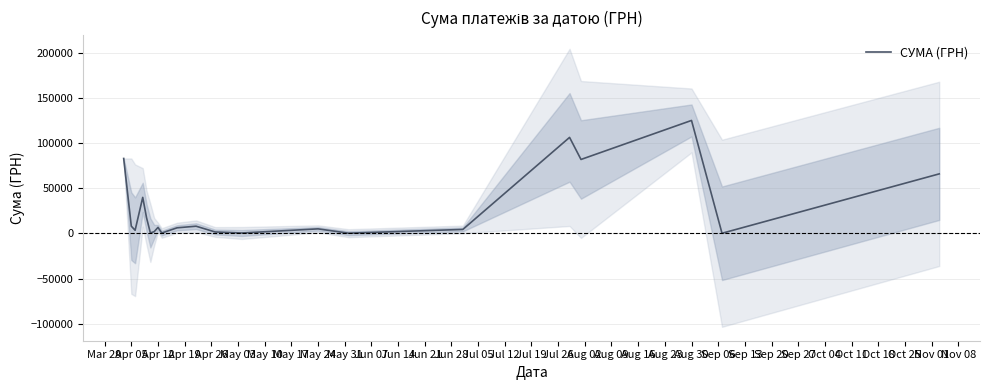

How many categories are shown in the chart?

21